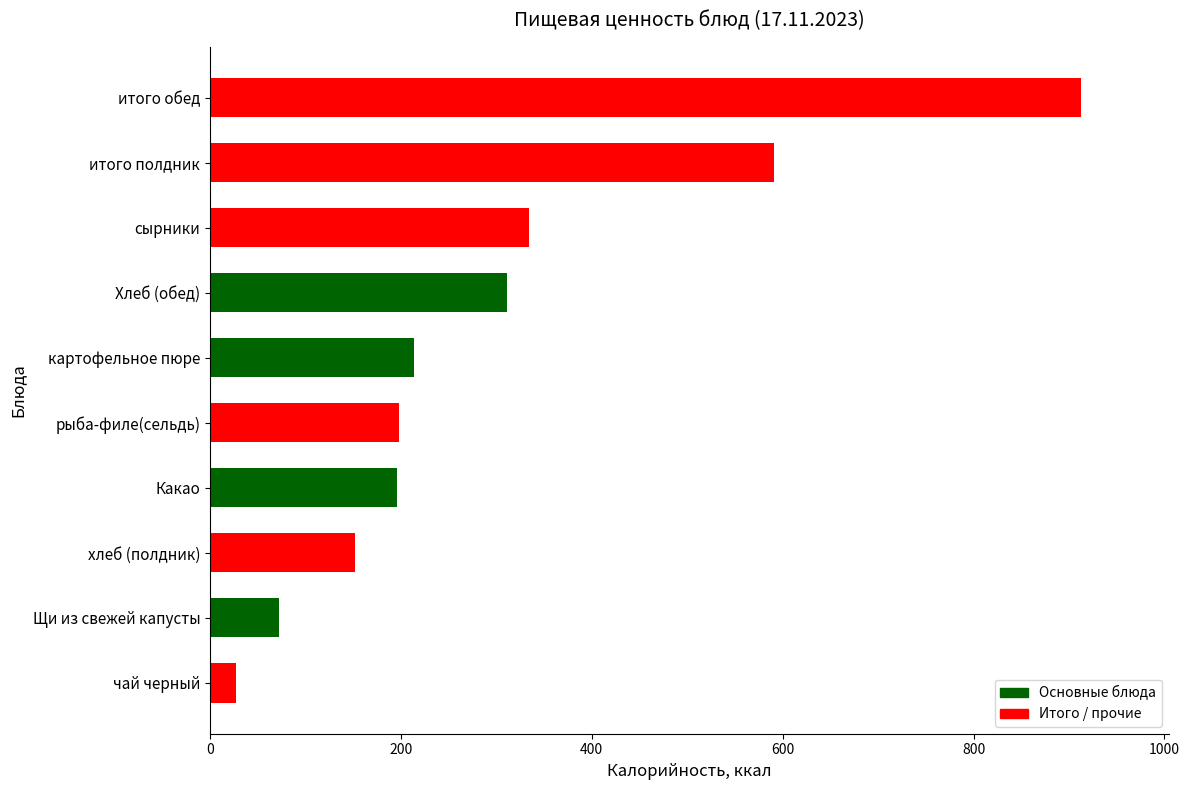

What is the average value?

300.8